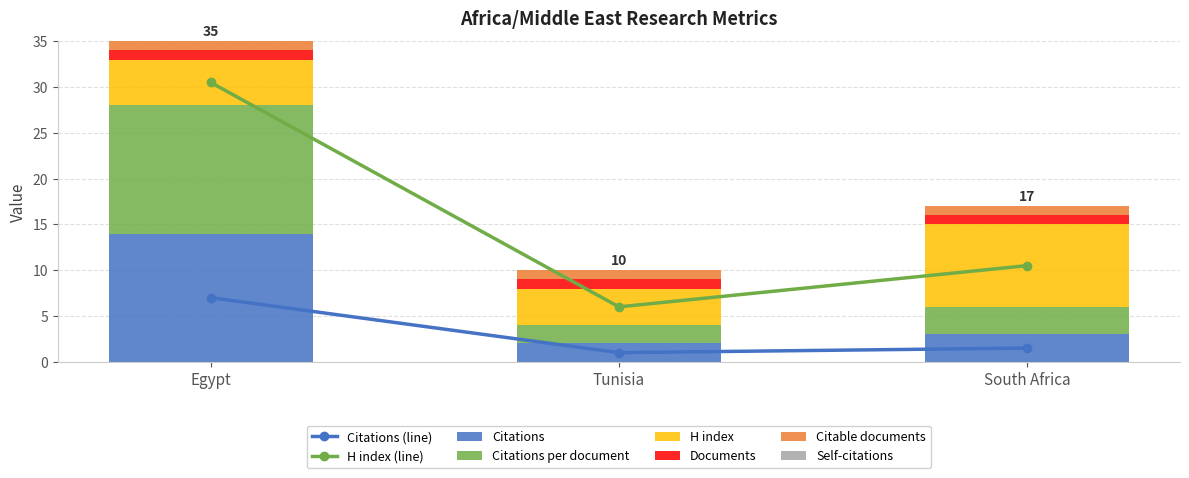

How many data points in Citations per document are less than 3?

1